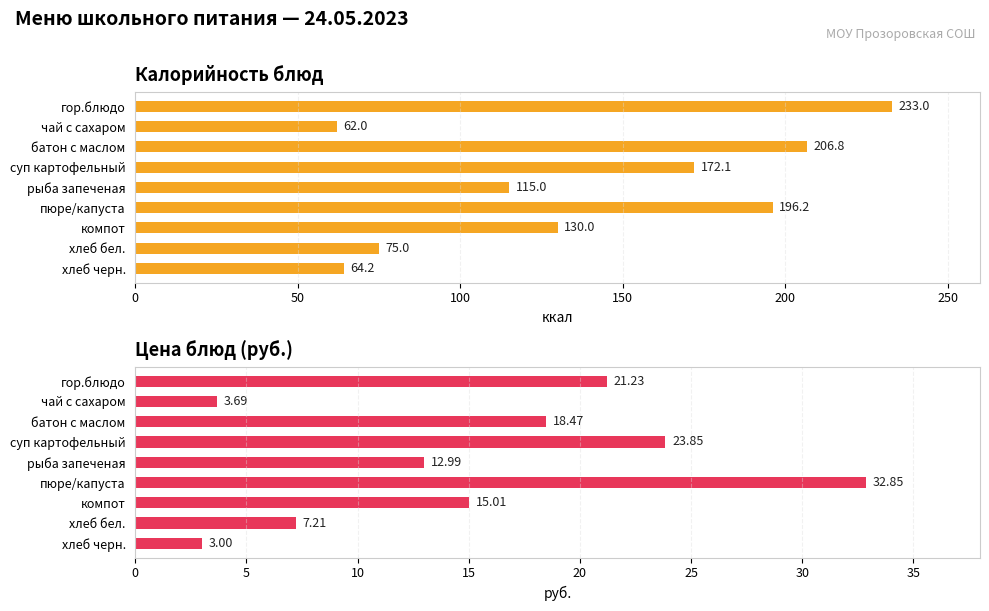

How many groups of bars are there?

9